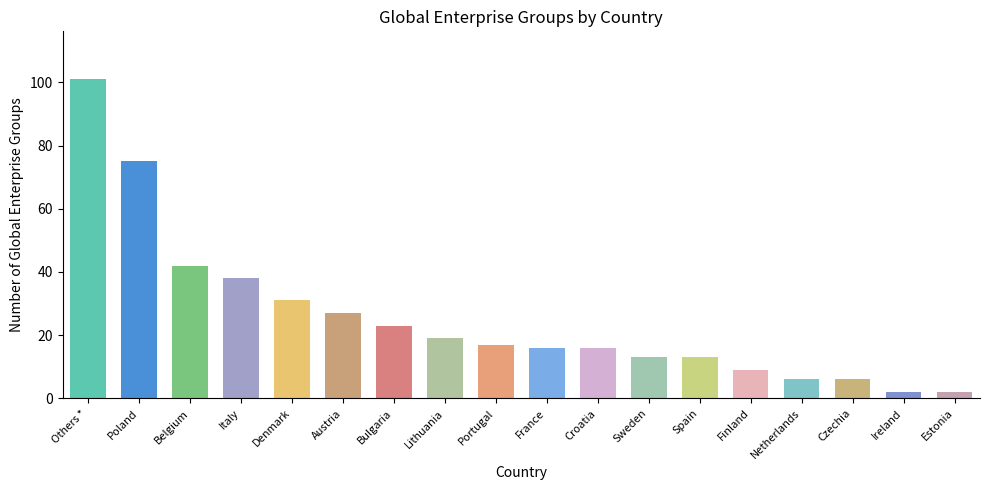

Reading left to right, transcribe all the data shown in this chart.

101	75	42	38	31	27	23	19	17	16	16	13	13	9	6	6	2	2